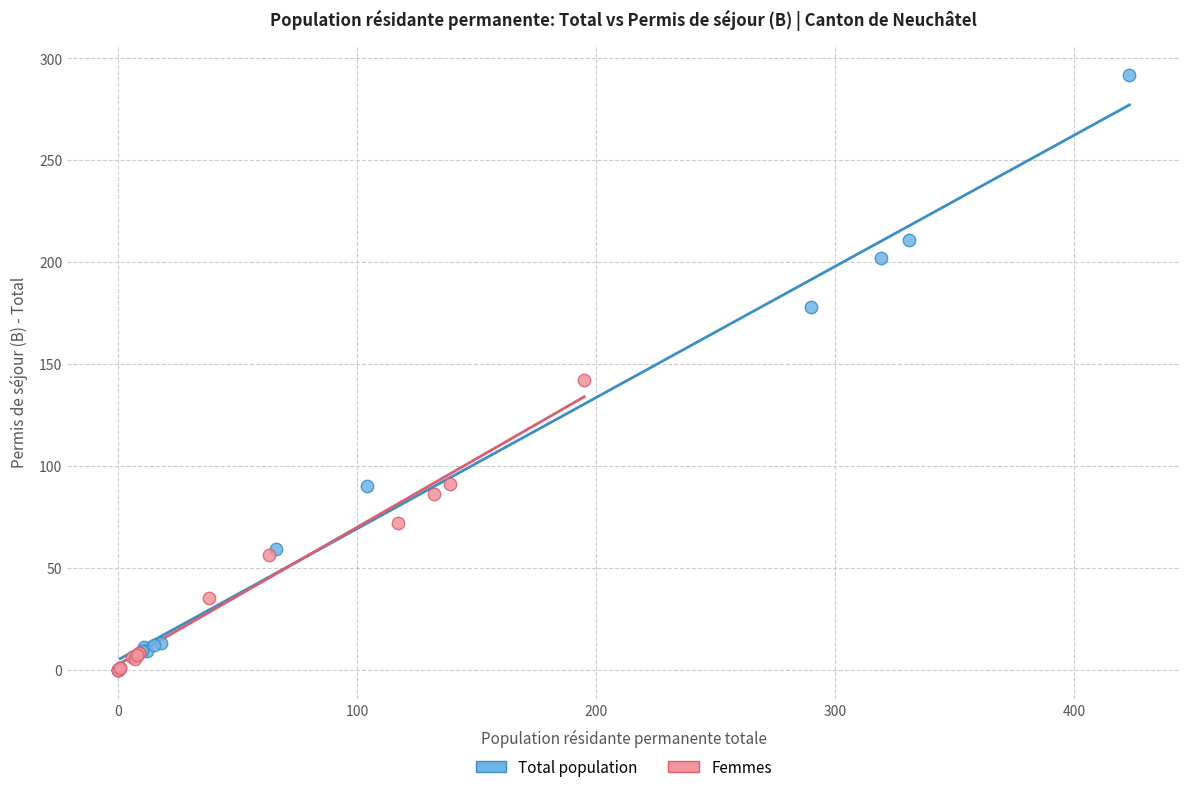

Which series contains the highest Y value?

Total population